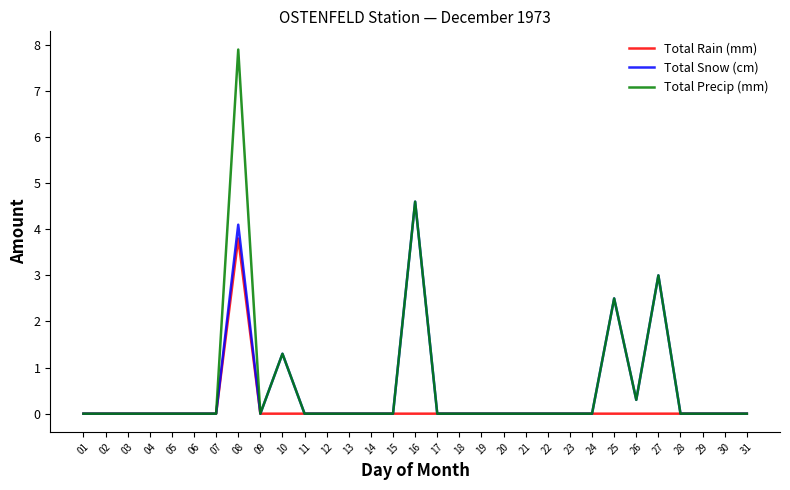

What are all the series names shown in the legend?

Total Rain (mm), Total Snow (cm), Total Precip (mm)